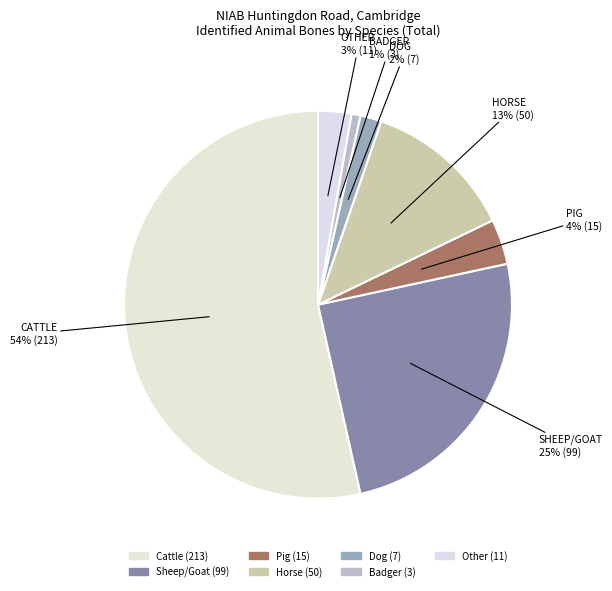

Combined, do Cattle and Dog account for over 50%?

Yes